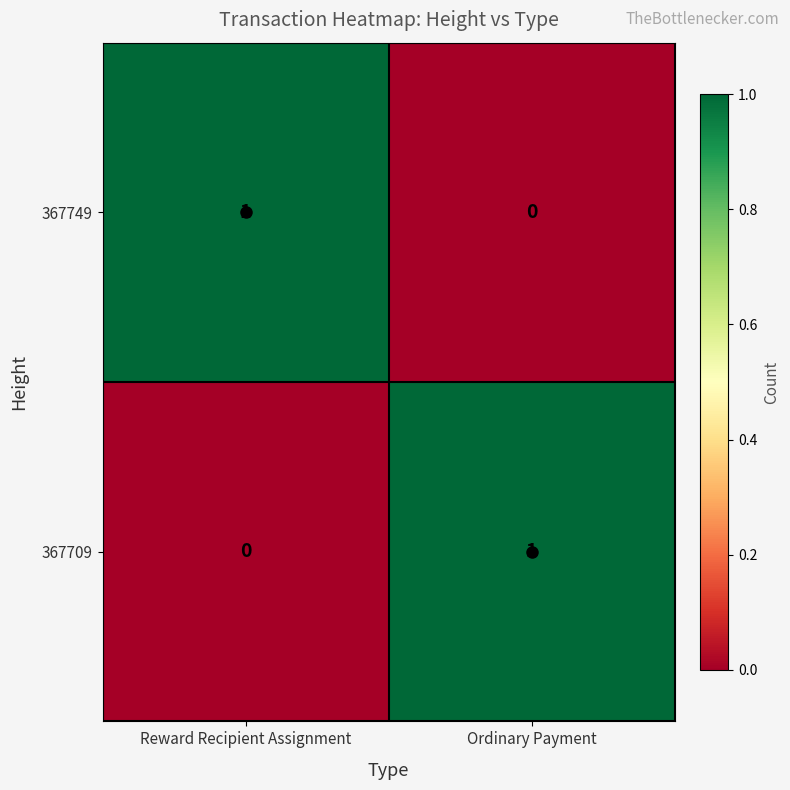

At which label is 367709 closest to 0?

Reward Recipient Assignment